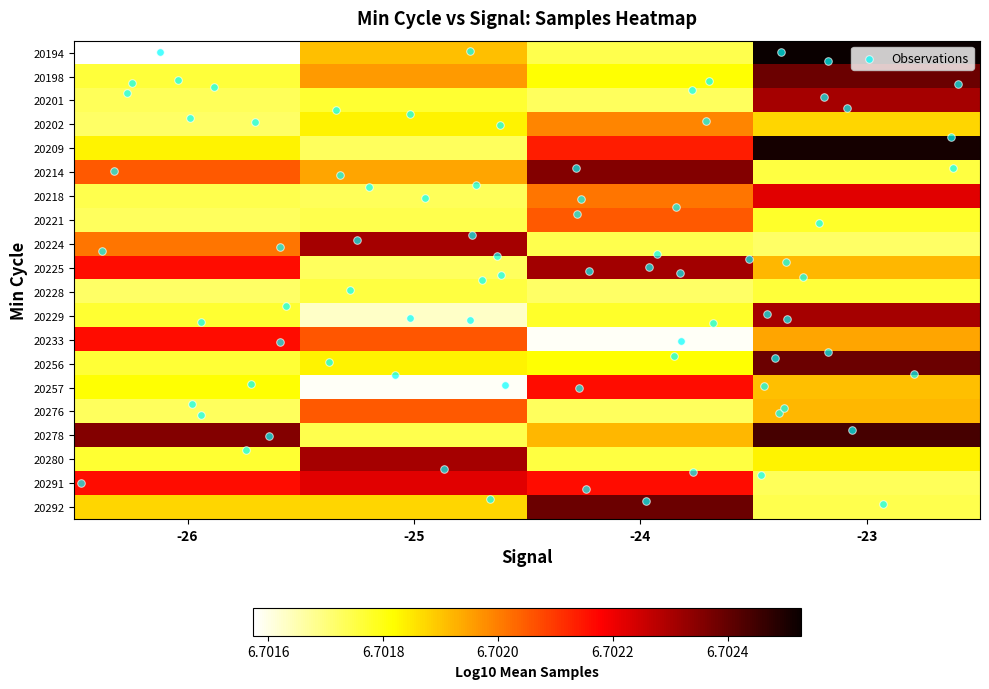

The 20292 series shows 2.4 at -24. True or false?

False